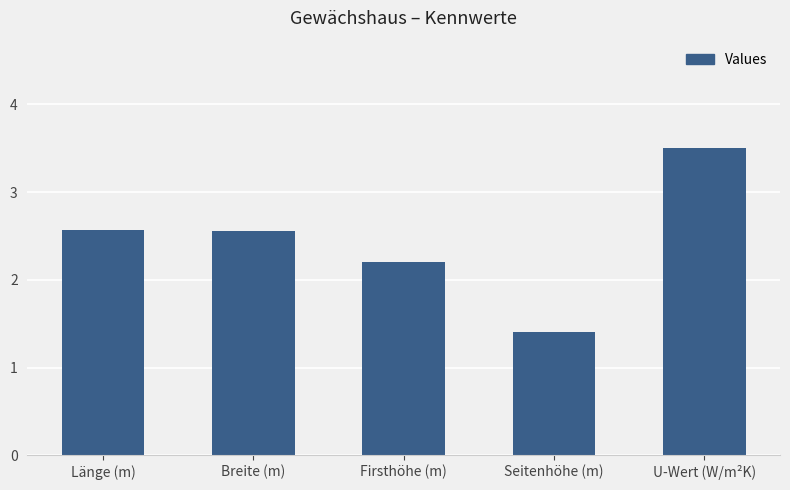

What is the difference between the values at Firsthöhe (m) and Breite (m)?

0.4